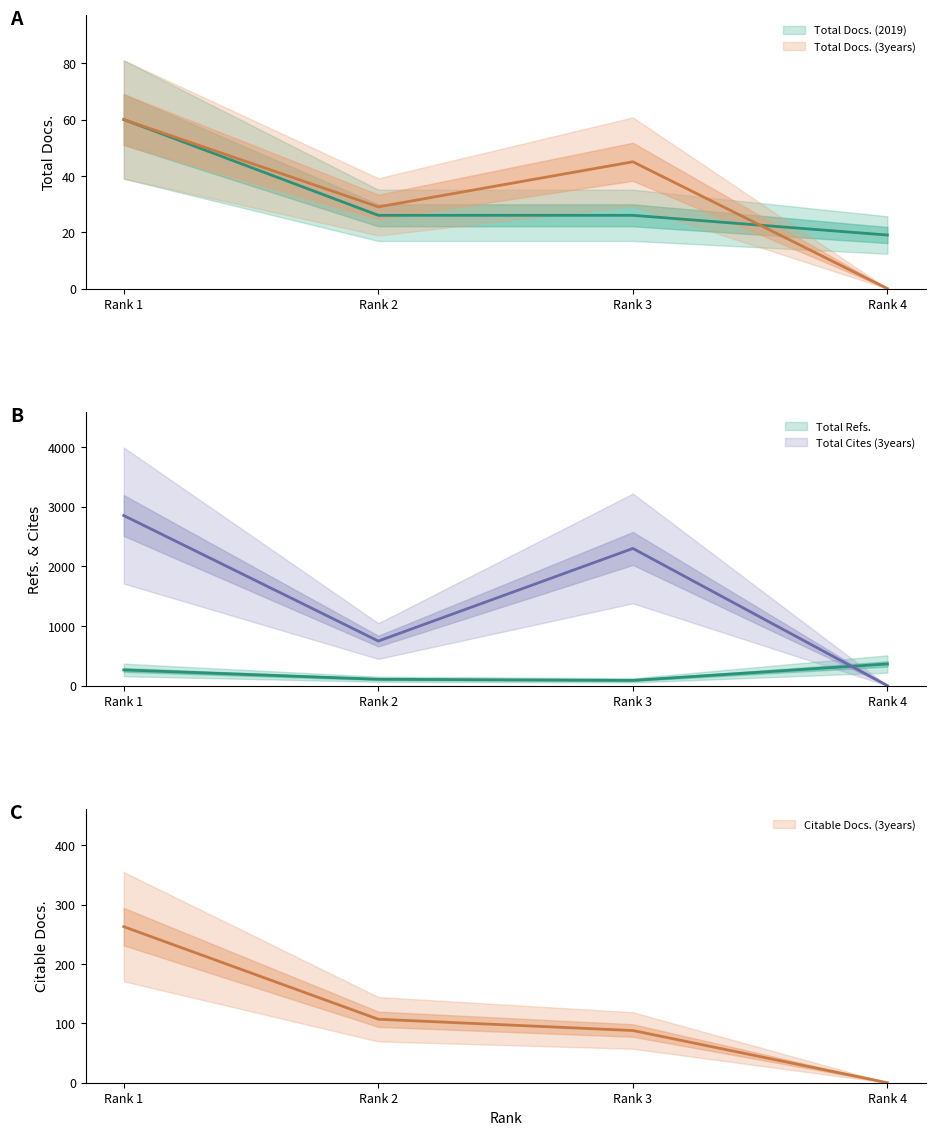

Where is Citable Docs. (3years) nearest to the value 131?

Rank 2